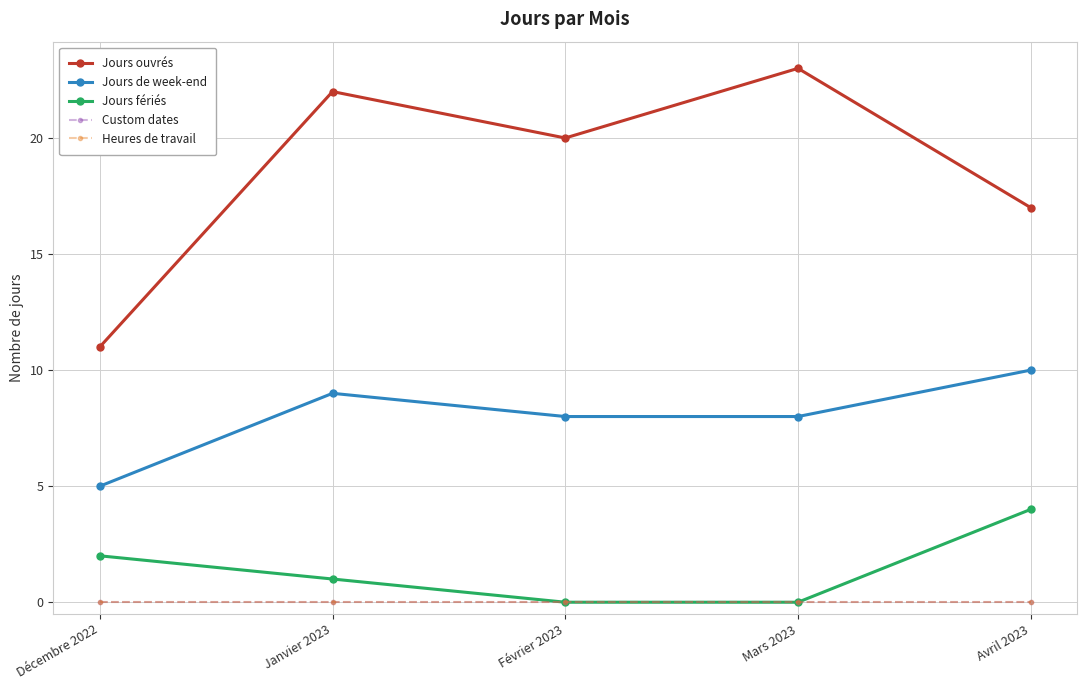

What is the total value across all series at Décembre 2022?

18